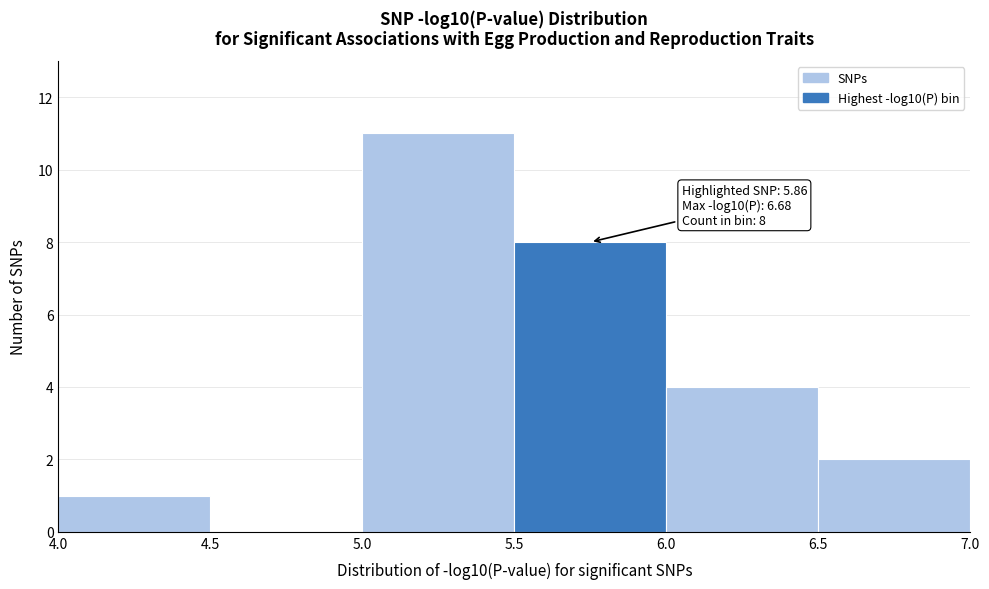

Which range on the x-axis has the tallest bar?

5.0 to 5.5